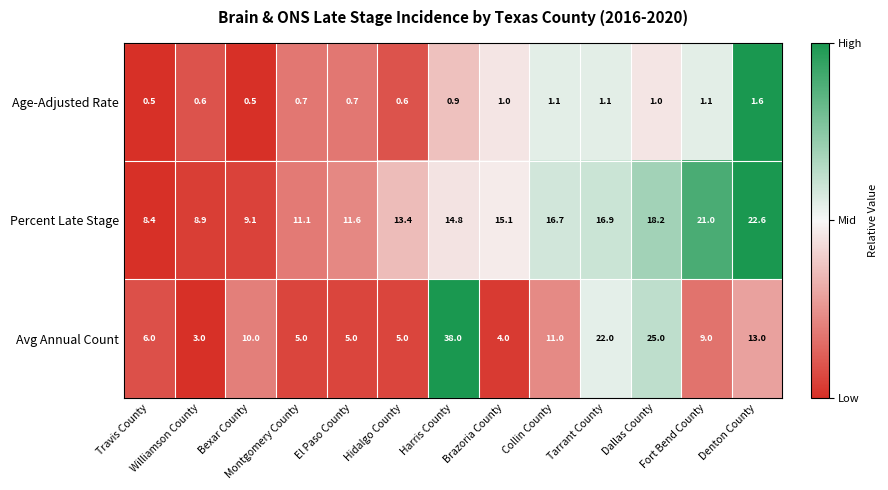

Which series has the largest total across all categories?

Percent Late Stage